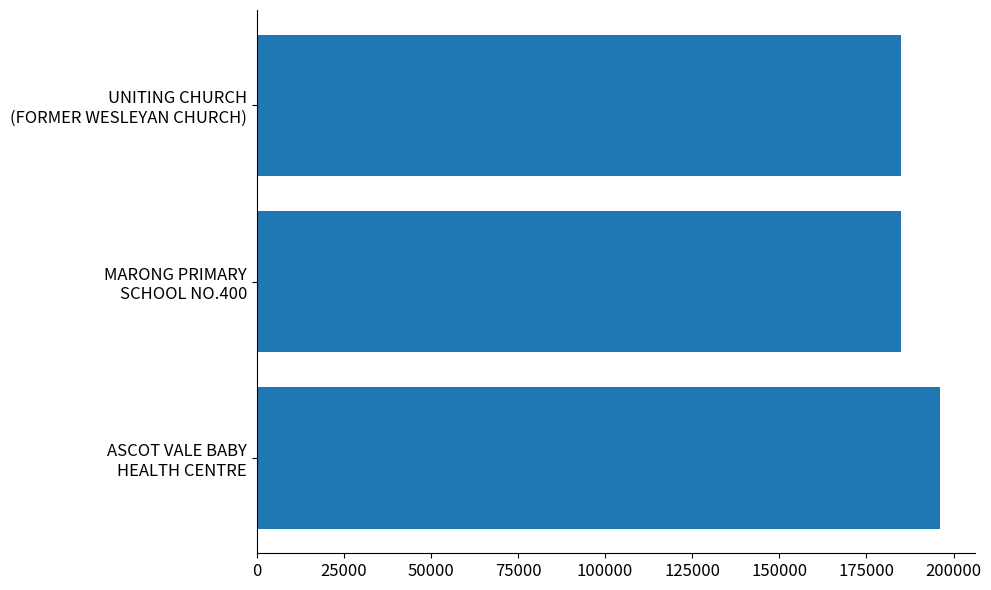

What is the difference between the maximum and second lowest values?

11280